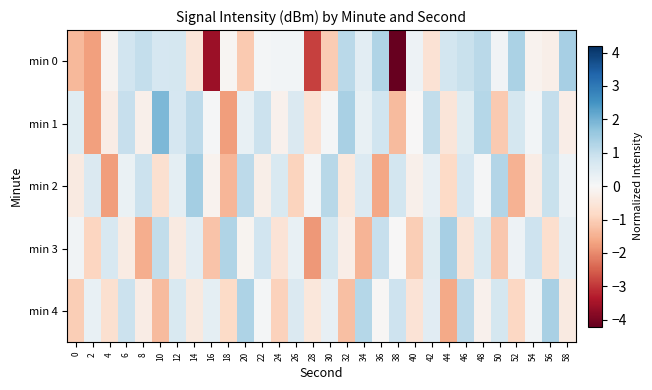

Which series has the largest range (max minus min)?

min 0